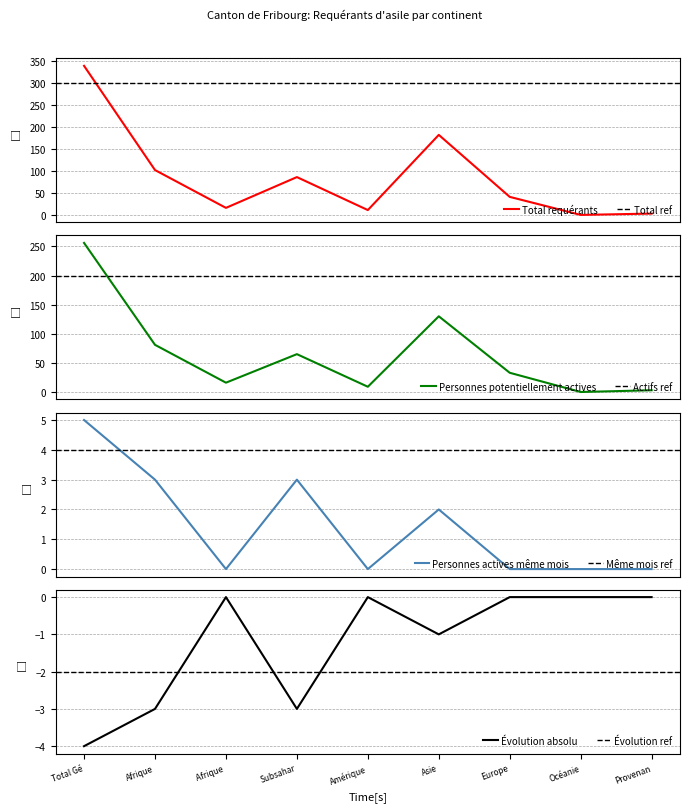

True or false: Évolution absolu has a value of 0 at Amérique.

True